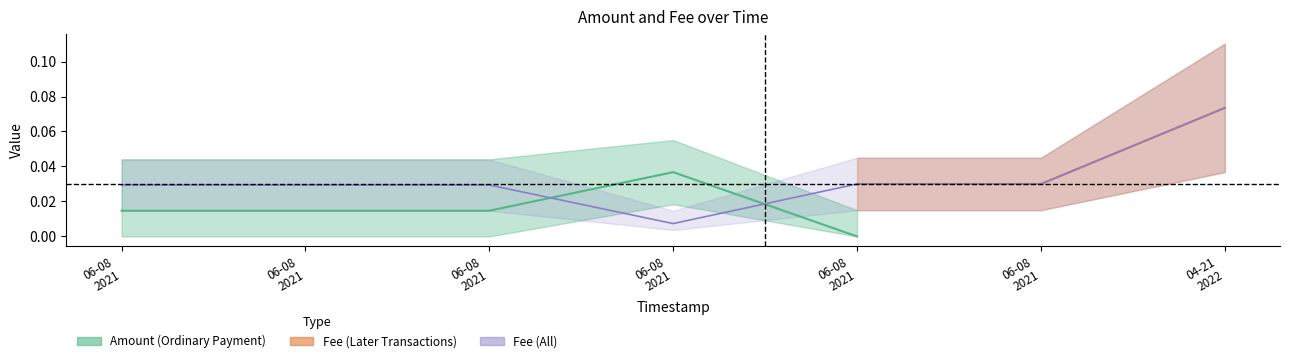

Is it true that the value at 04-21 2022 is 0.1?

False